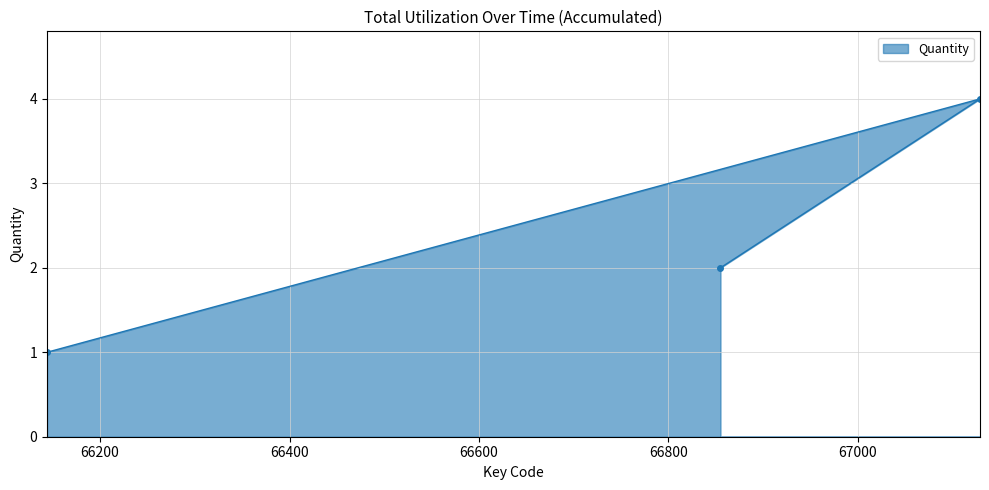

What is the difference between the values at 66144 and 67129?

3